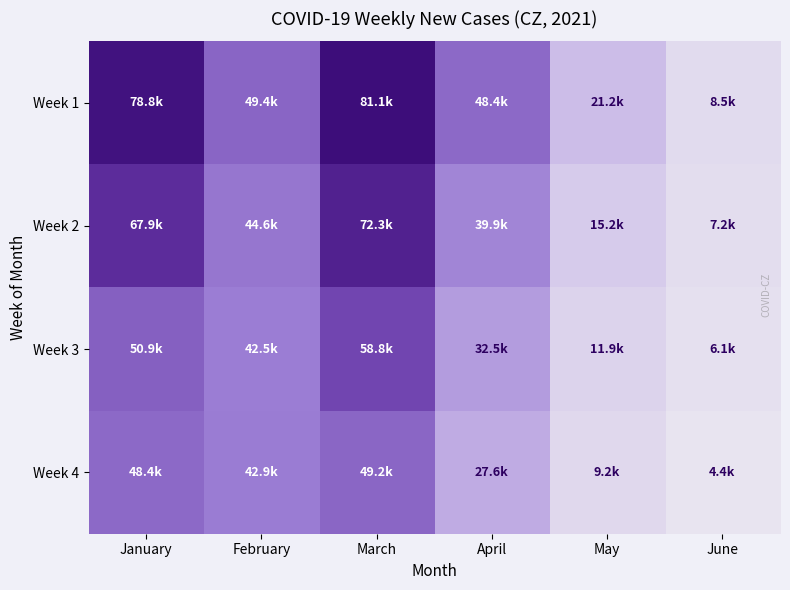

Which label corresponds to the smallest value in the chart?

June